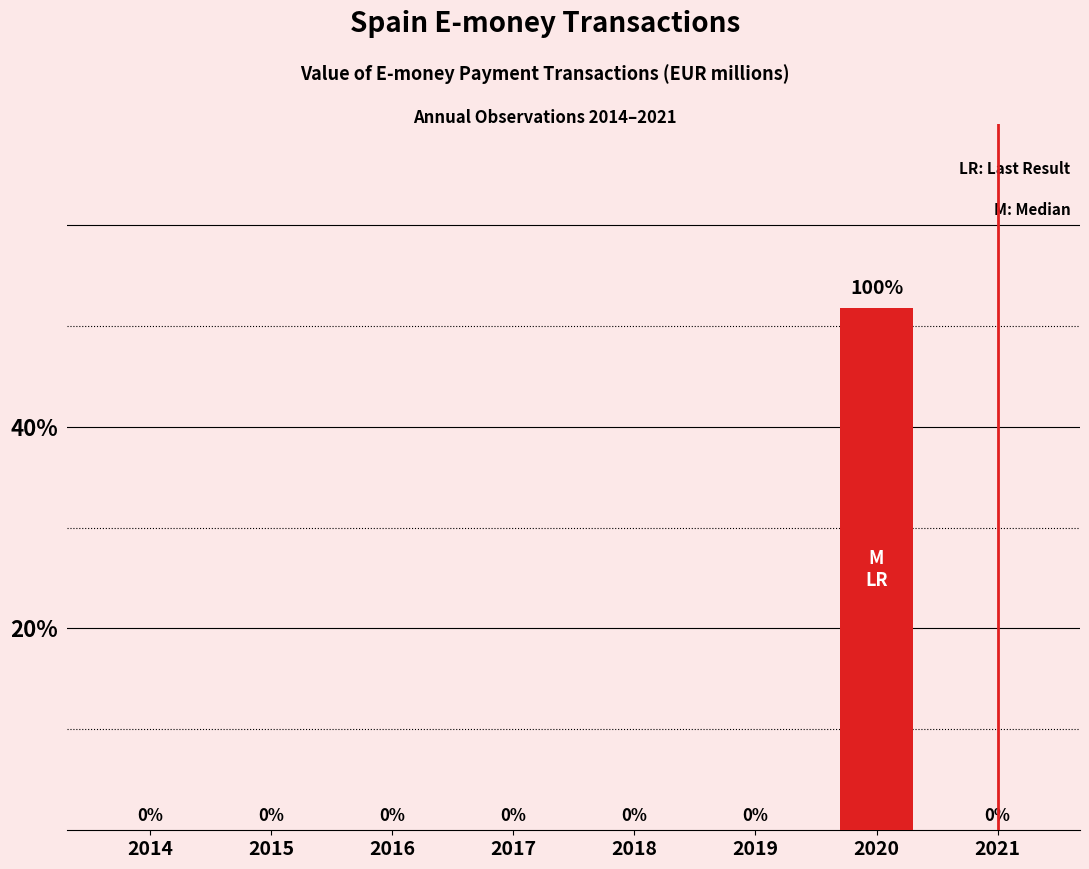

The value at 2020 is 7.3. True or false?

False